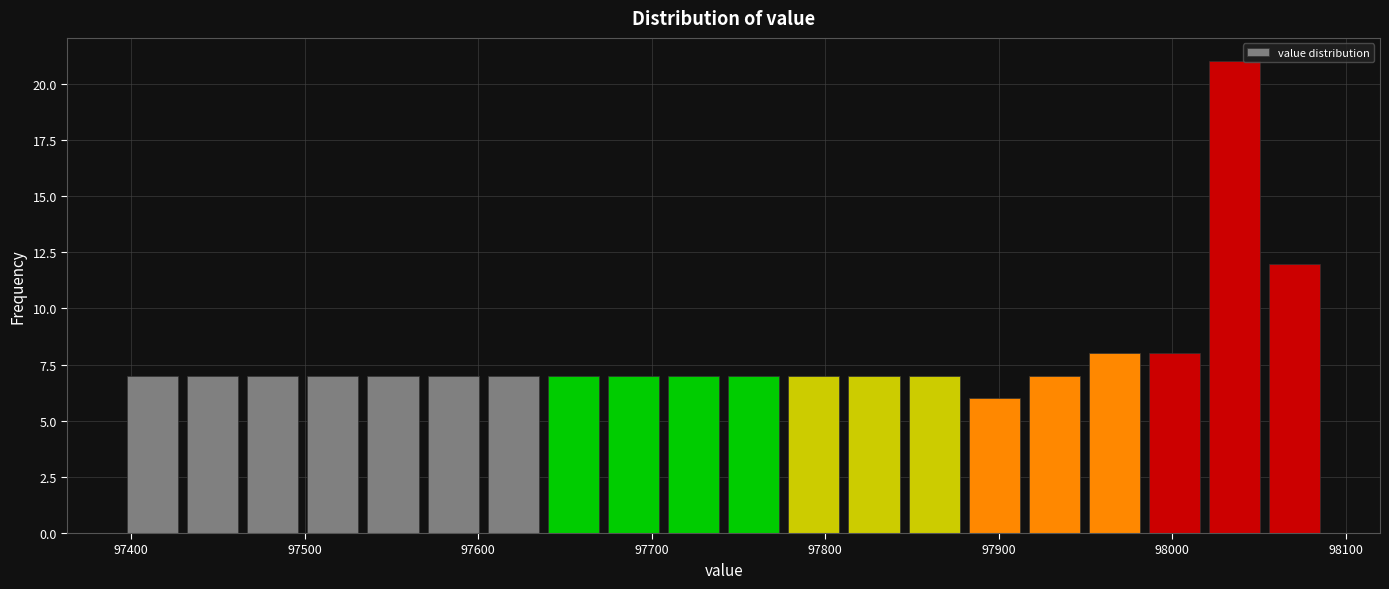

Around what value on the x-axis is the tallest bar? Give the approximate position of its centre, as read against the axis.

98040